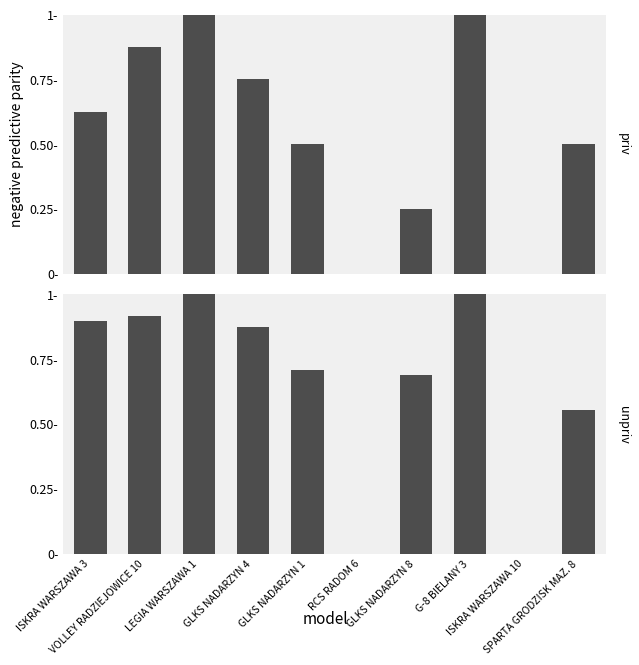

Reading left to right, transcribe all the data shown in this chart.

Pkt: 0.6	0.9	1.0	0.8	0.5	0.0	0.2	1.0	0.0	0.5
Pkt. wyg.: 0.9	0.9	1.0	0.9	0.7	0.0	0.7	1.0	0.0	0.6